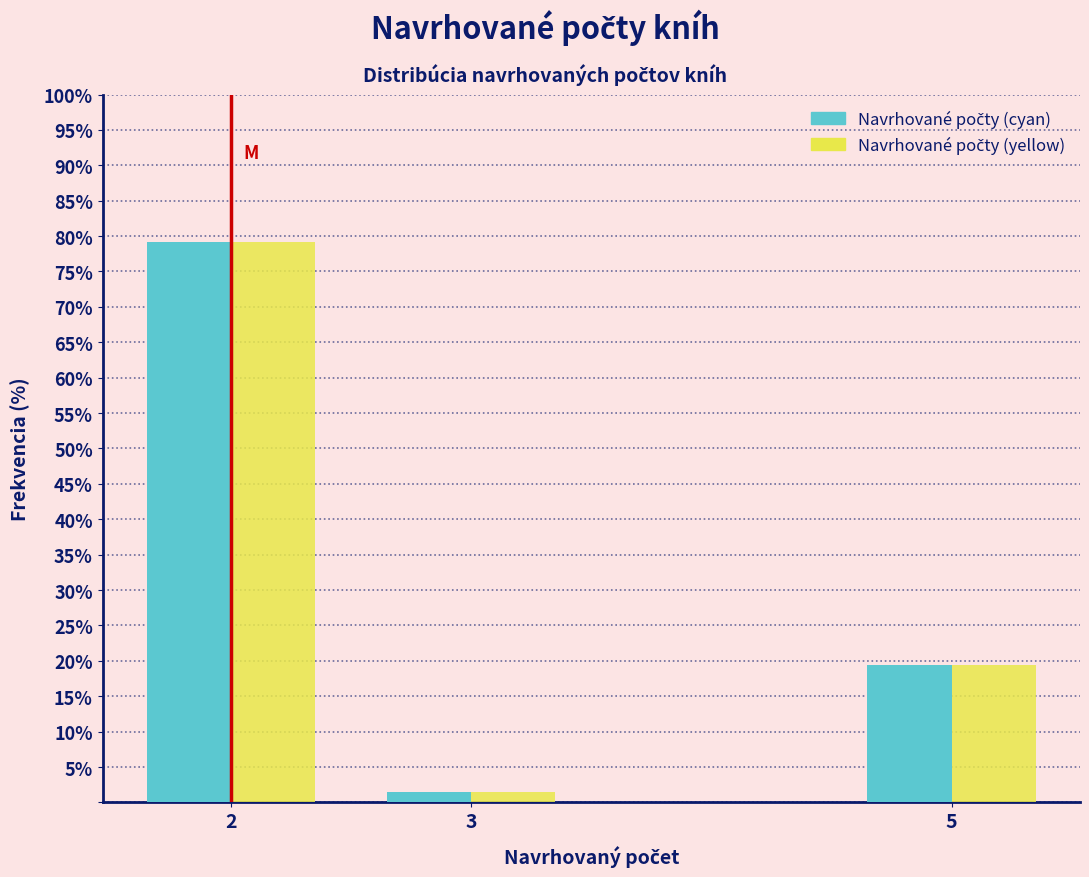

What is the total value across all series at 5?

38.8